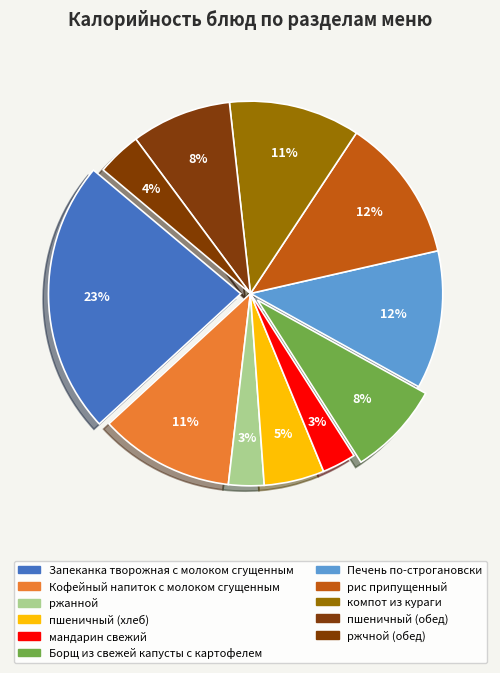

The пшеничный (обед) slice represents 20% of the pie. True or false?

False